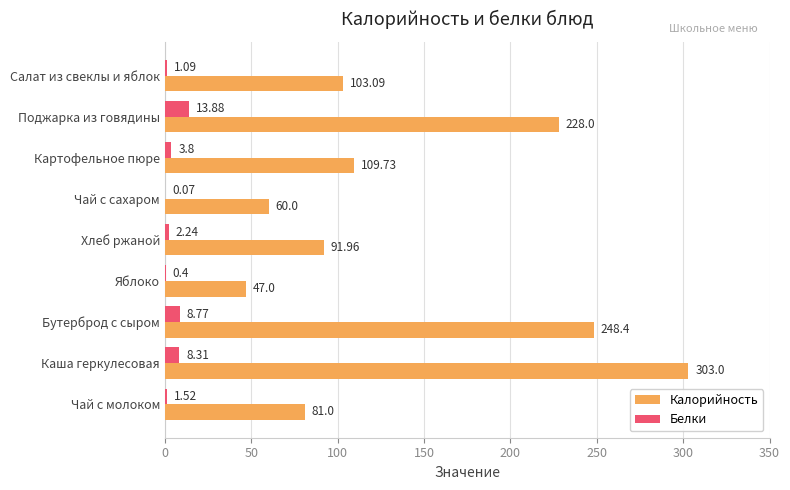

At which label is Белки closest to 6?

Картофельное пюре